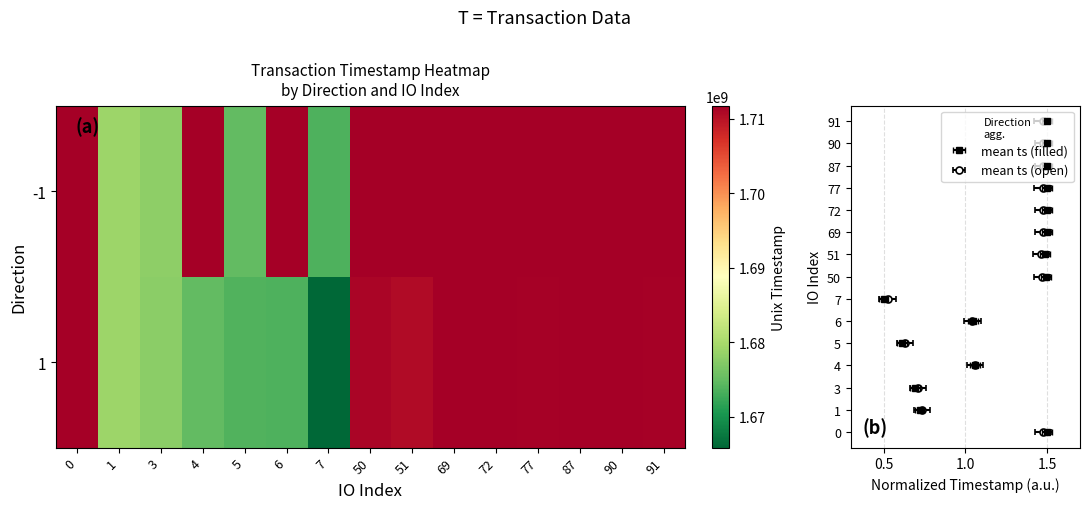

Rank the series by their maximum value, from highest to lowest.

-1, 1